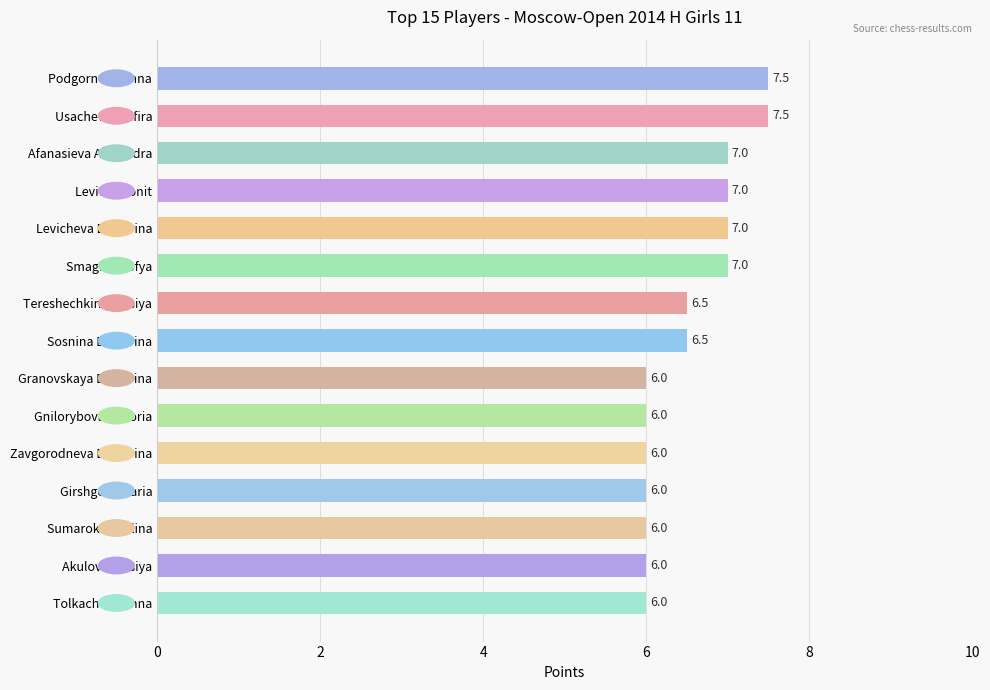

Are the bars grouped side by side (vs. stacked)?

No